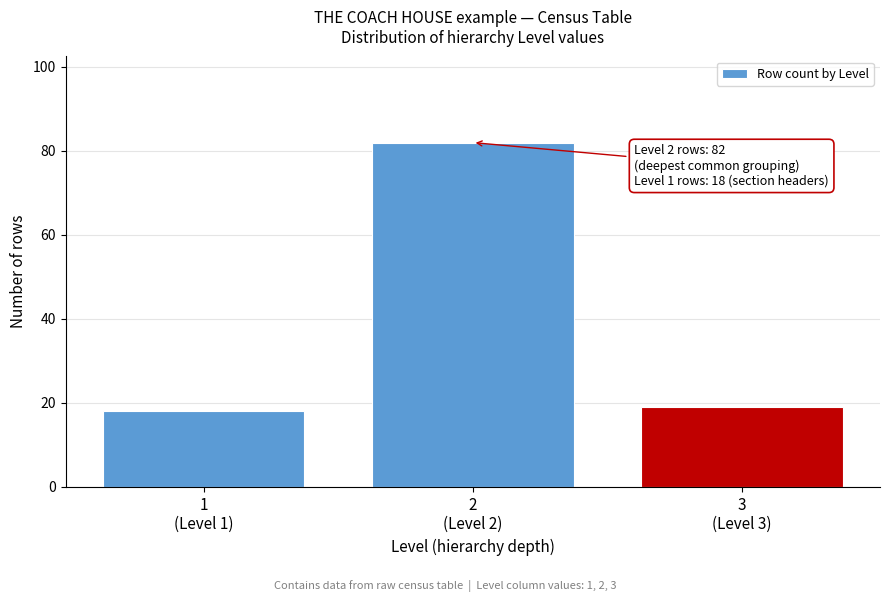

Reading left to right, what are all the values shown in this chart?

18	82	19